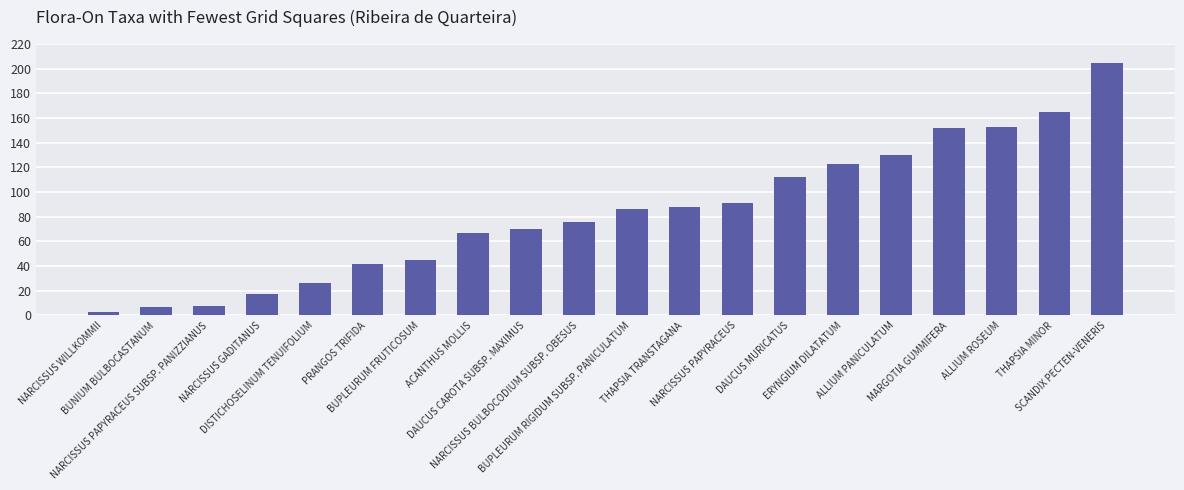

True or false: the data shows 227 at ALLIUM PANICULATUM.

False